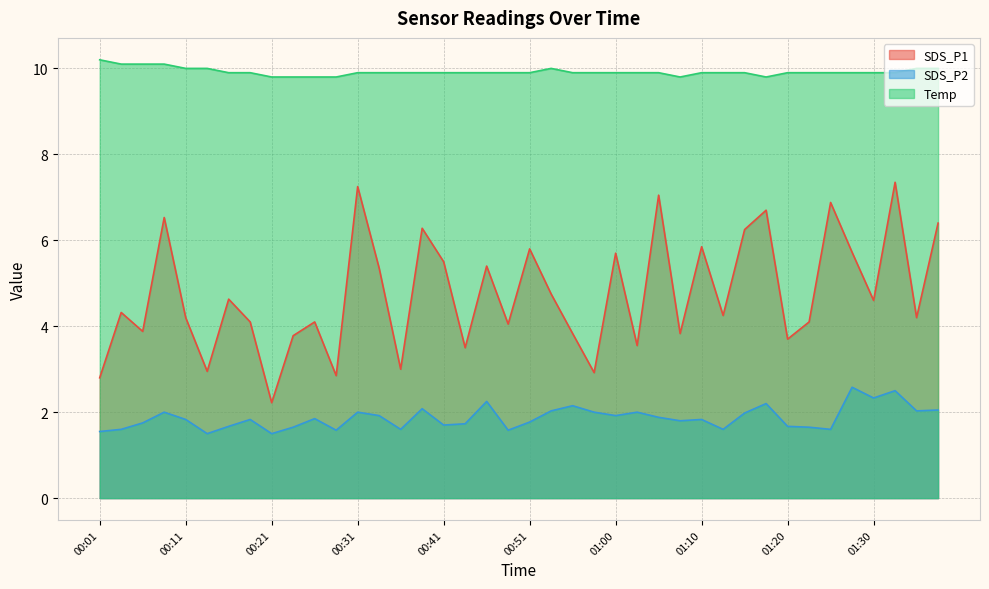

What is the sum of all SDS_P2 values?

74.7